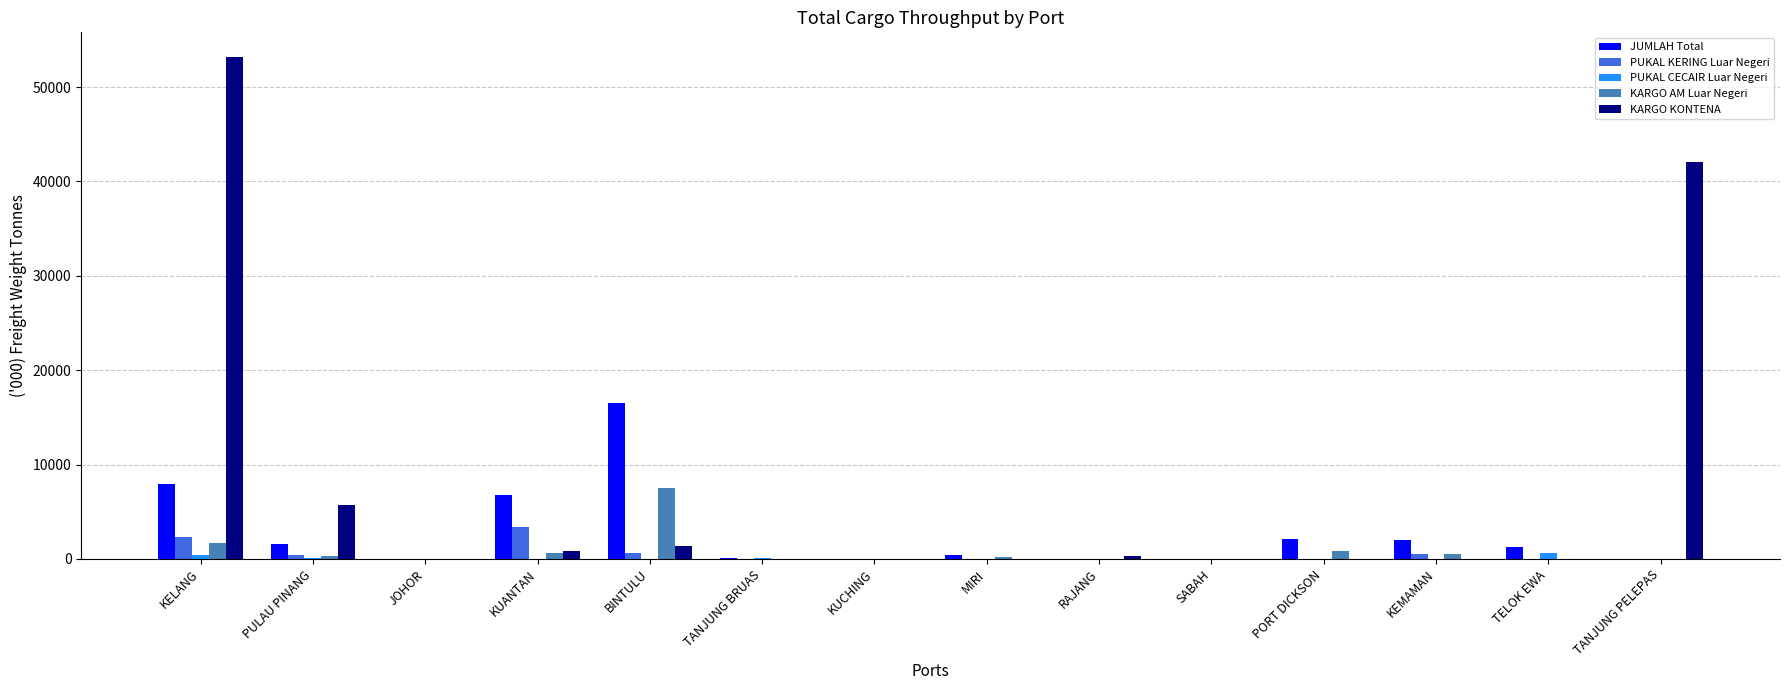

What is the difference between the PUKAL CECAIR Luar Negeri values at KUANTAN and JOHOR?

5.0